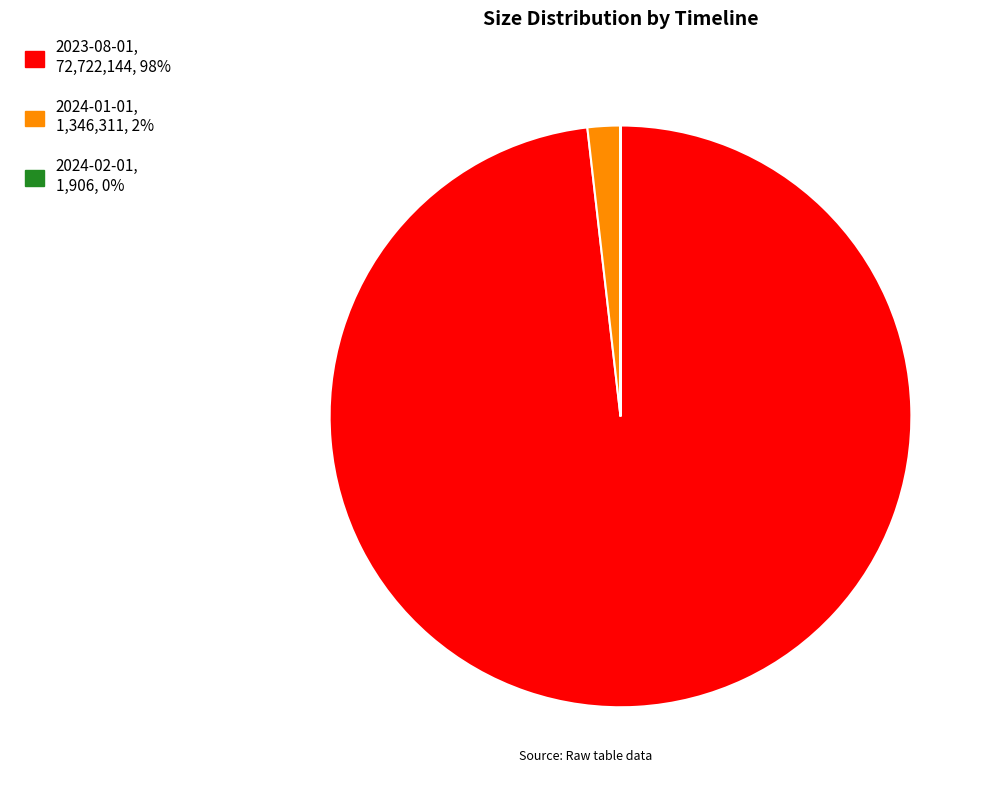

The 2024-01-01 slice represents 2% of the pie. True or false?

True